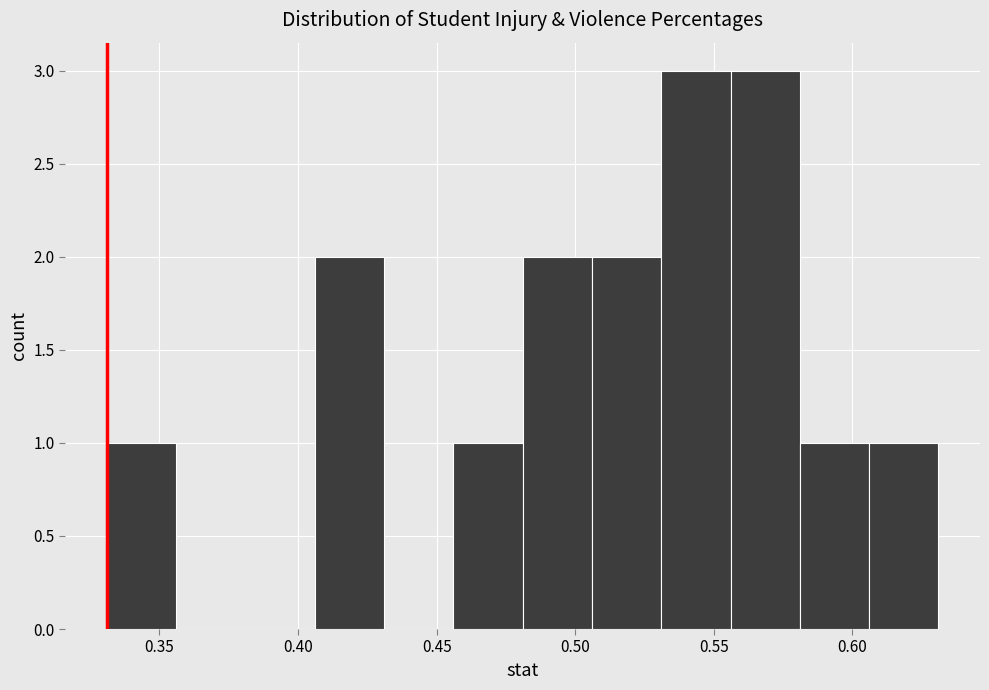

Reading left to right, list every bar in this chart as the range it spans on the x-axis followed by its height. Neither the bar edges nor the heights are printed on the chart, so give them approximately, as read against the axes.

0.331 to 0.356: 1
0.356 to 0.381: 0
0.381 to 0.406: 0
0.406 to 0.431: 2
0.431 to 0.456: 0
0.456 to 0.481: 1
0.481 to 0.506: 2
0.506 to 0.531: 2
0.531 to 0.556: 3
0.556 to 0.581: 3
0.581 to 0.606: 1
0.606 to 0.631: 1